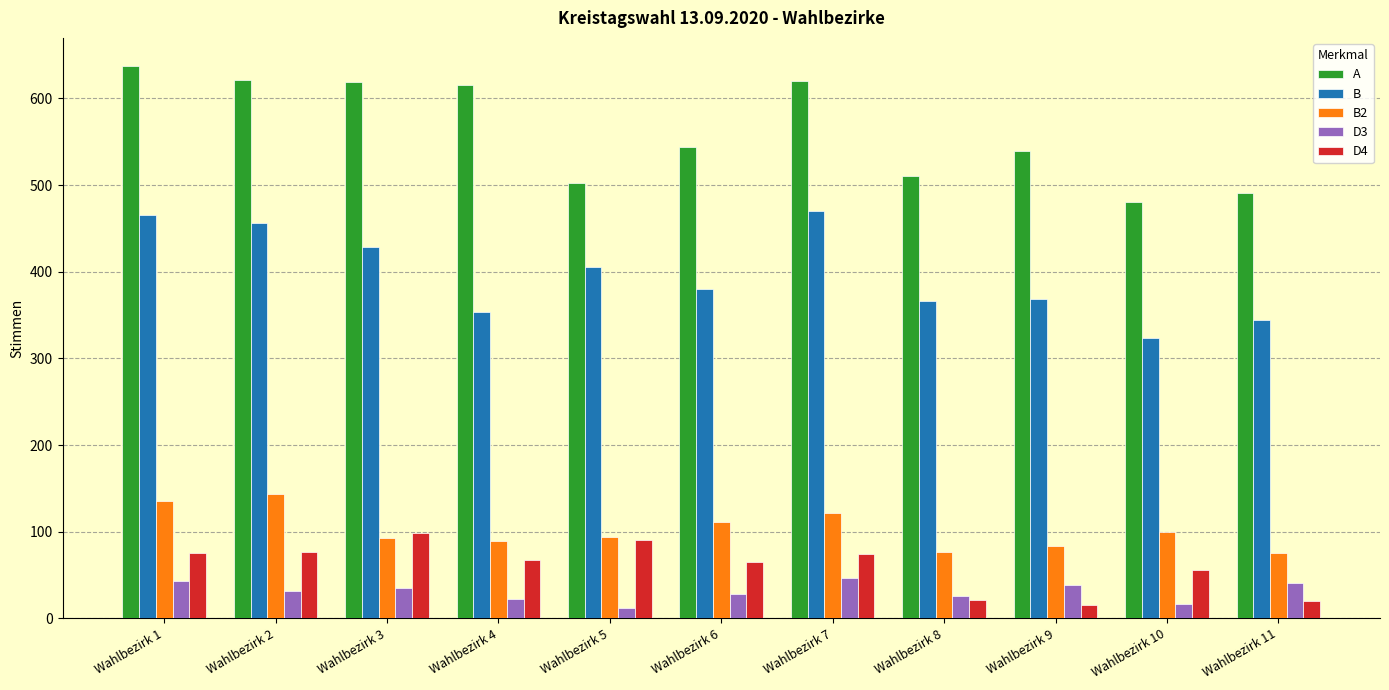

What is the sum of the D3 values at Wahlbezirk 4 and Wahlbezirk 9?

60